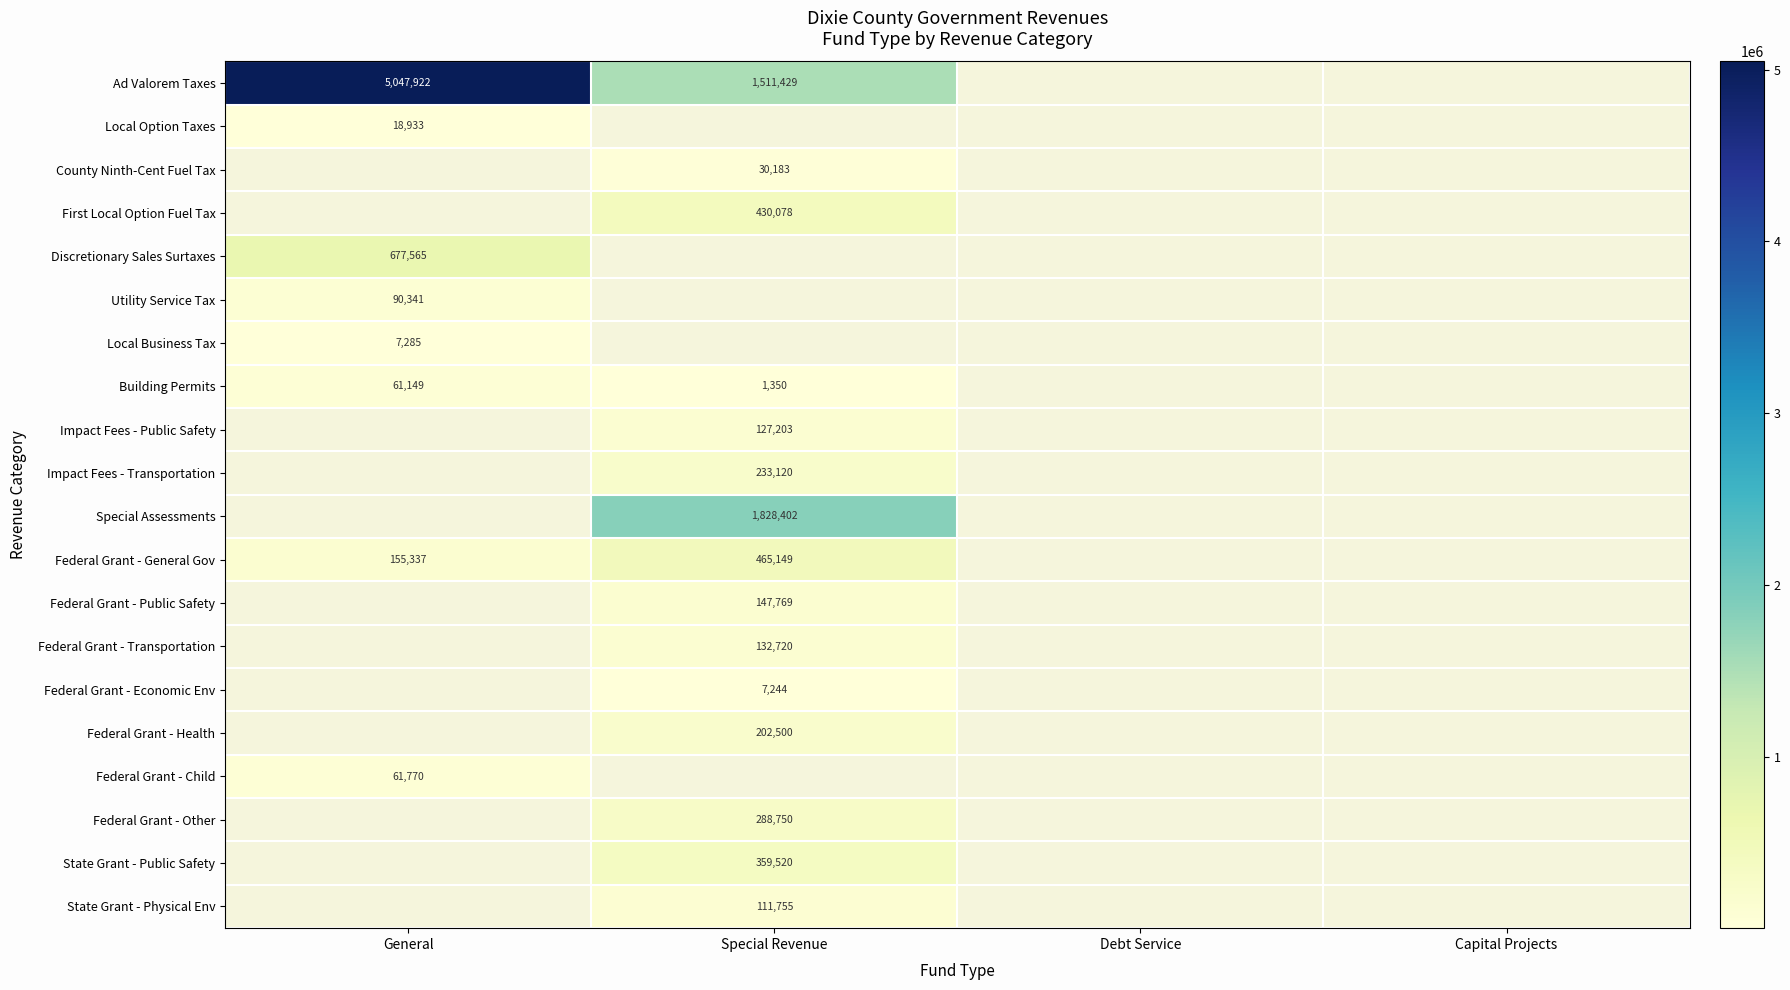

The Discretionary Sales Surtaxes series shows 677565 at General. True or false?

True